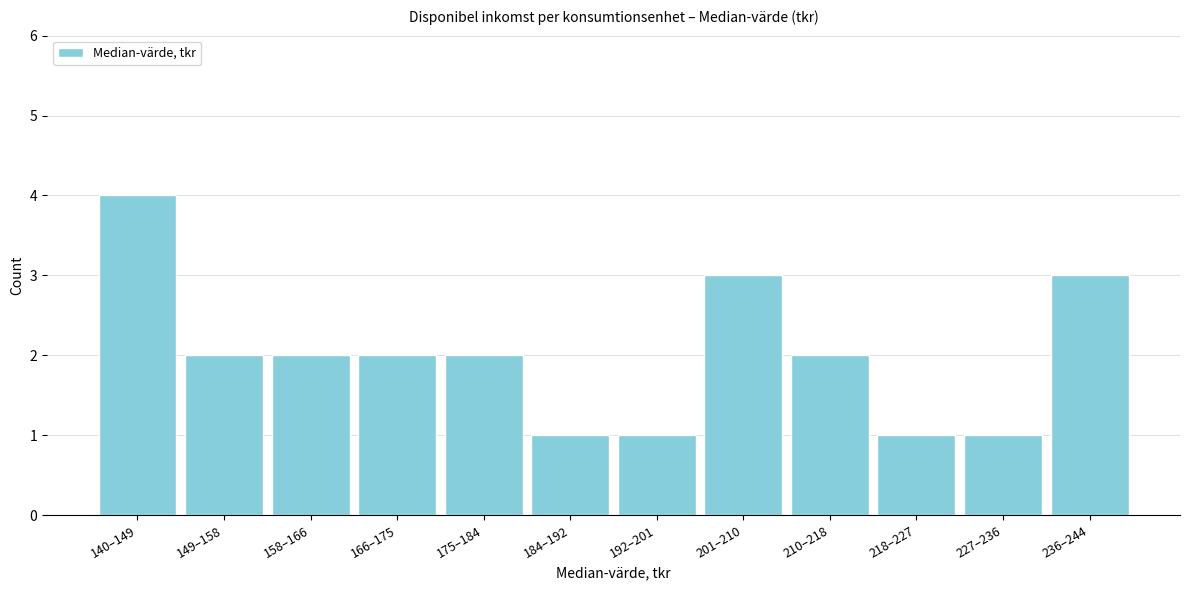

Reading left to right, what are all the values shown in this chart?

4	2	2	2	2	1	1	3	2	1	1	3